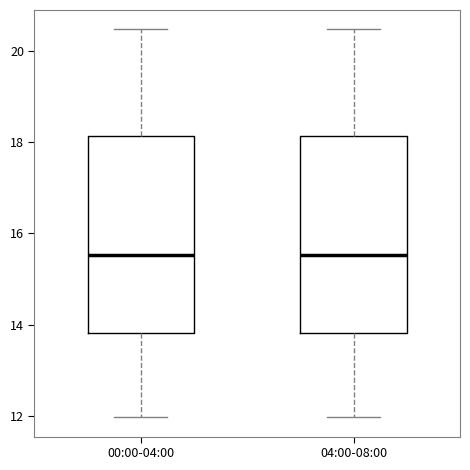

Reading left to right, transcribe this box plot: for each box, give where its median line is, the range the box spans, and where its two whiskers end, as read against the y-axis. The values are not printed on the chart, so give them approximately, as read against the axis.

00:00-04:00: median 15.6, box 13.8 to 18.2, whiskers 12.0 to 20.4
04:00-08:00: median 15.6, box 13.8 to 18.2, whiskers 12.0 to 20.4